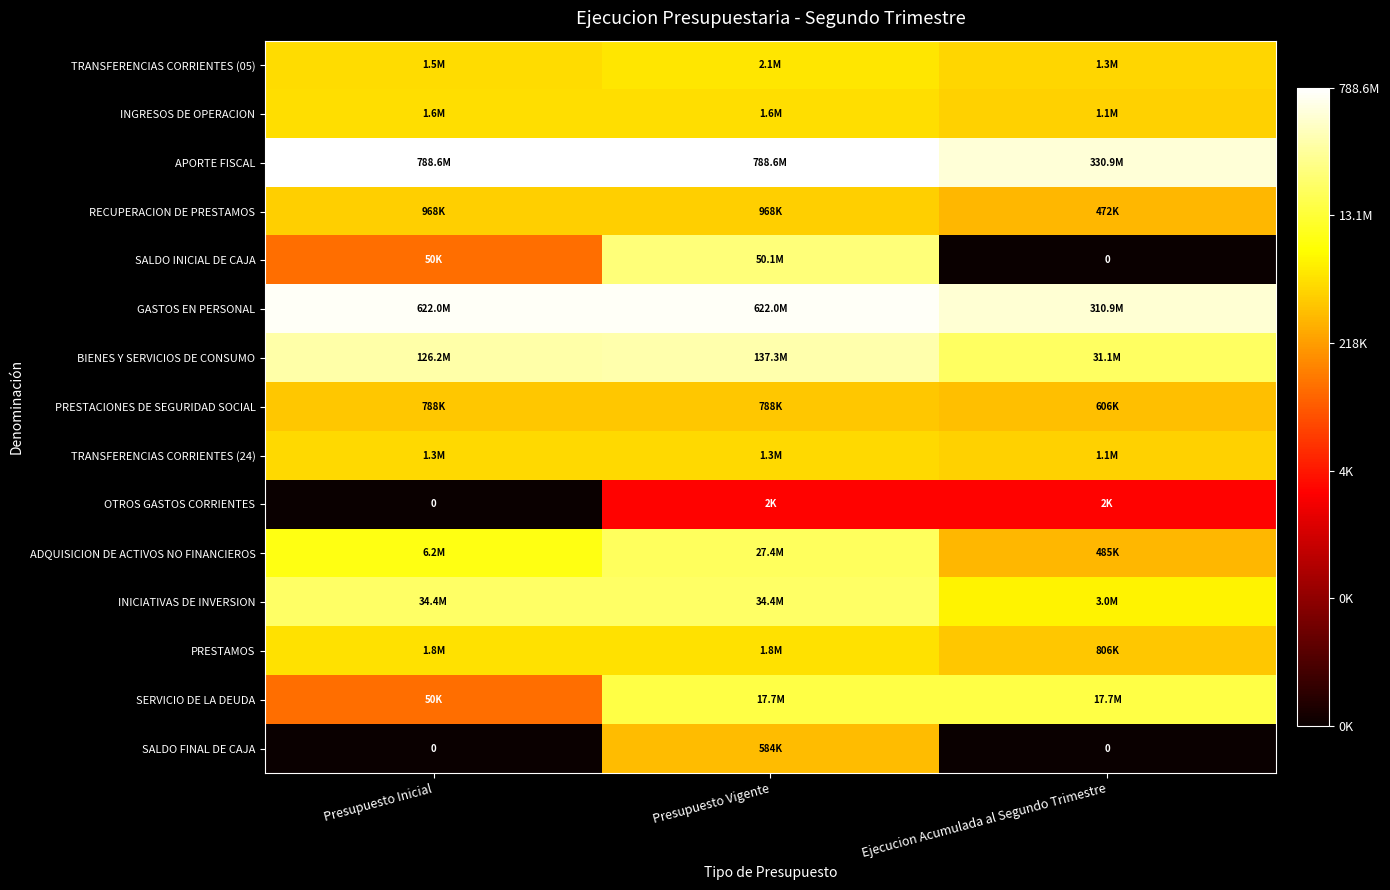

What is the difference between the maximum and minimum values in the PRESTAMOS series?

0.8